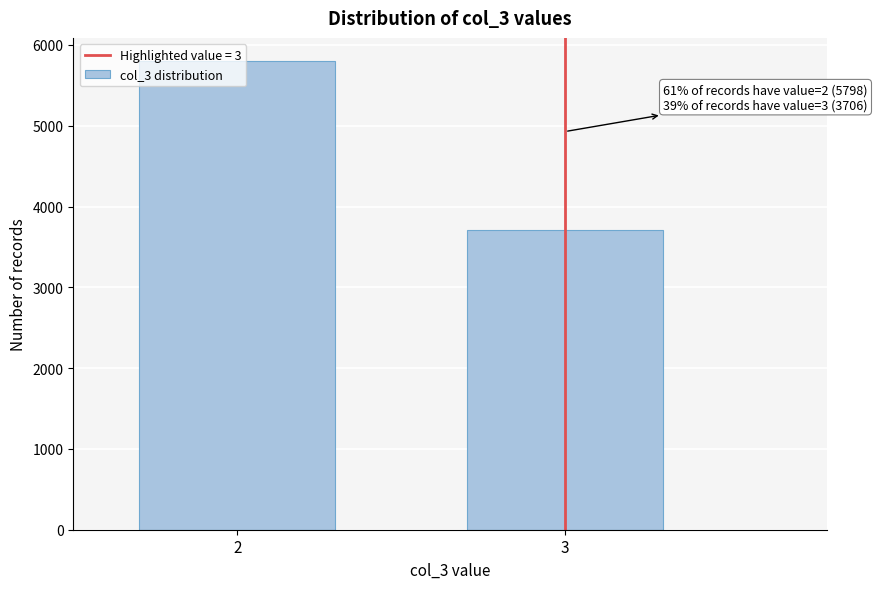

What is the change in value from 2 to 3?

-2092